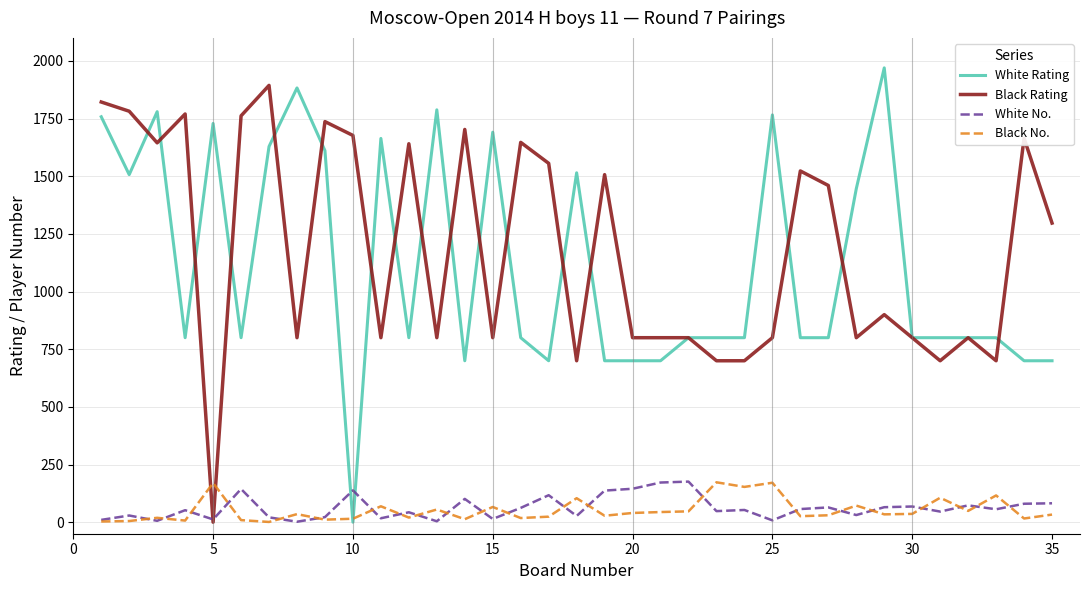

What is the greatest value displayed?

1970